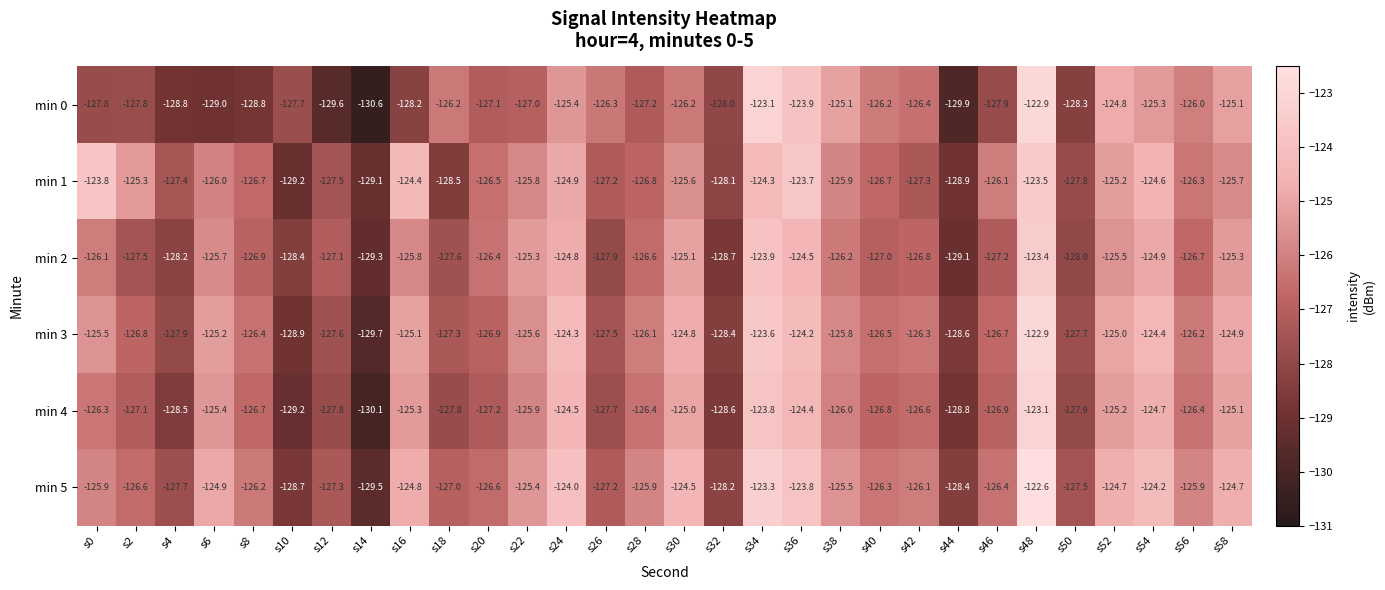

Where is min 3 nearest to the value -126?

s28